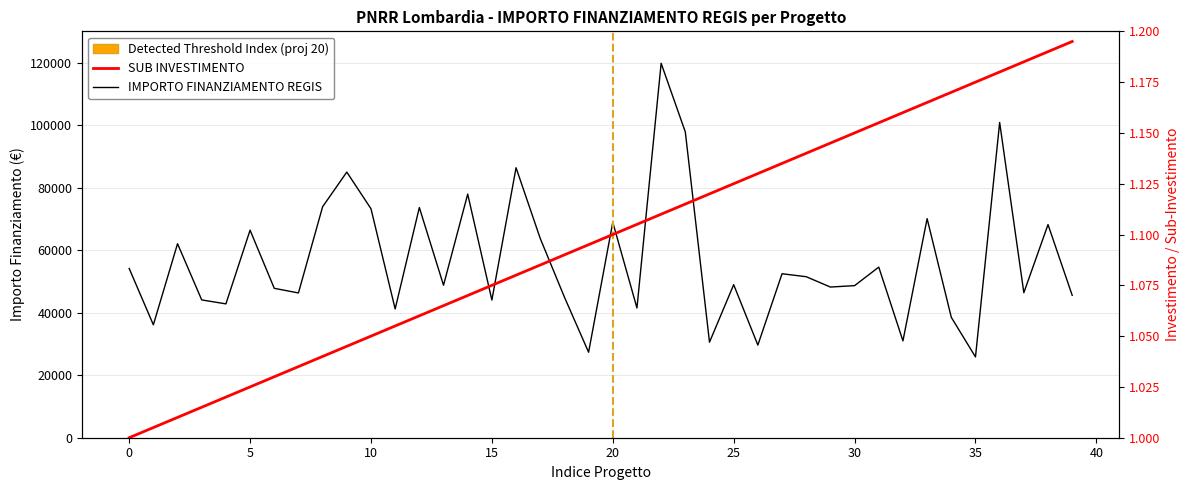

What is the value of the SUB INVESTIMENTO point at the 38th from the left?

1.2